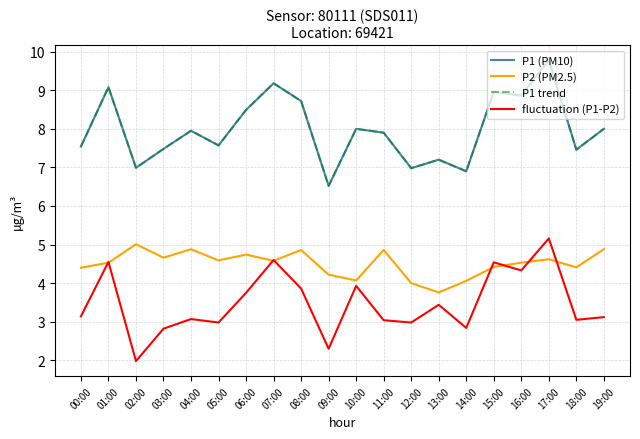

Reading left to right, list all the values displayed in this chart.

P1 (PM10): 7.5	9.1	7.0	7.5	8.0	7.6	8.5	9.2	8.7	6.5	8.0	7.9	7.0	7.2	6.9	9.0	8.9	9.8	7.5	8.0
P2 (PM2.5): 4.4	4.5	5.0	4.7	4.9	4.6	4.7	4.6	4.9	4.2	4.1	4.9	4.0	3.8	4.1	4.4	4.5	4.6	4.4	4.9
P1 trend: 7.5	9.1	7.0	7.5	8.0	7.6	8.5	9.2	8.7	6.5	8.0	7.9	7.0	7.2	6.9	9.0	8.9	9.8	7.5	8.0
fluctuation (P1-P2): 3.1	4.5	2.0	2.8	3.1	3.0	3.8	4.6	3.9	2.3	3.9	3.0	3.0	3.4	2.8	4.5	4.3	5.2	3.0	3.1